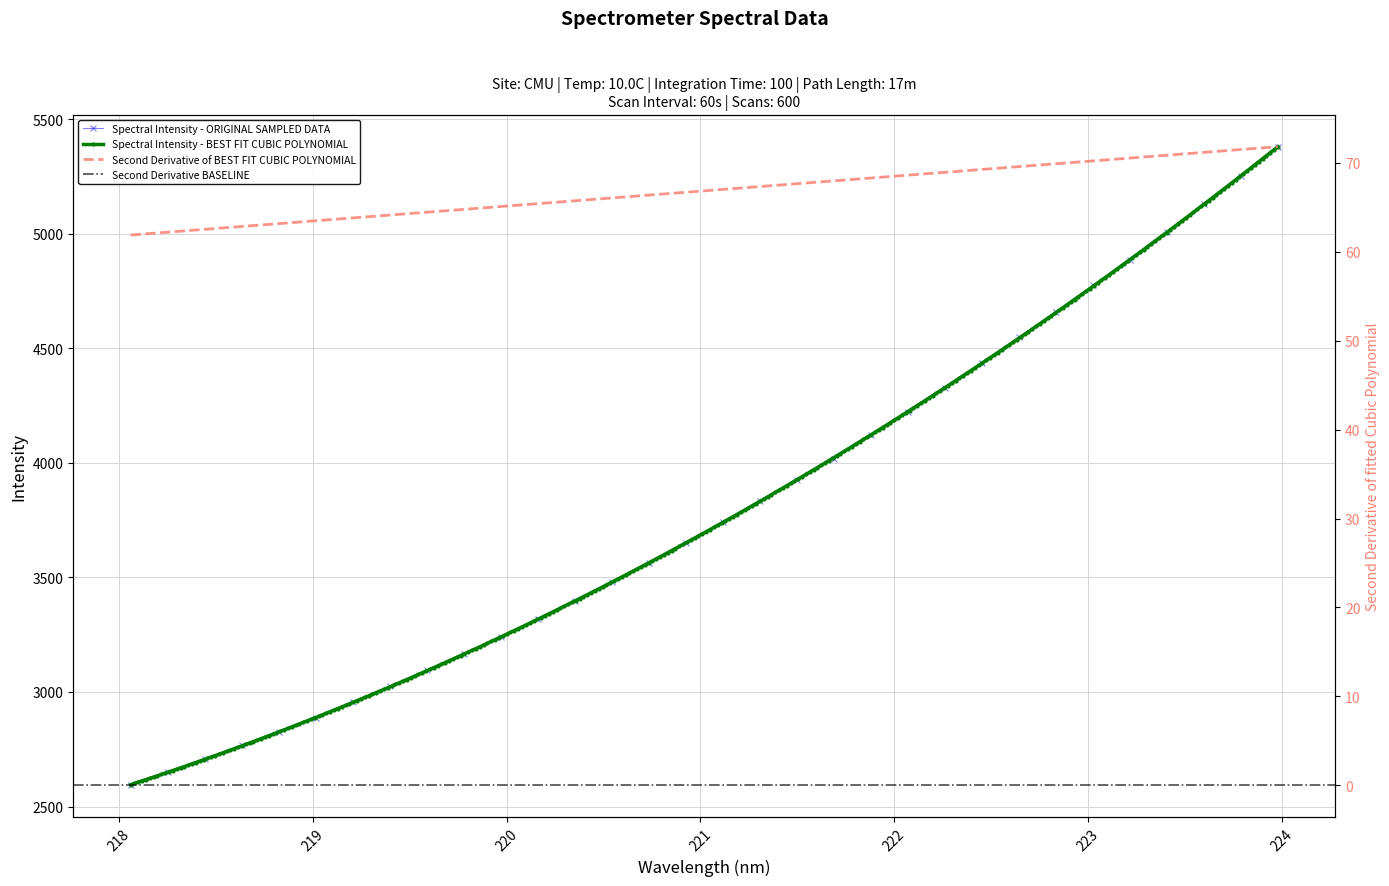

What is the sum of all values?

121581.8